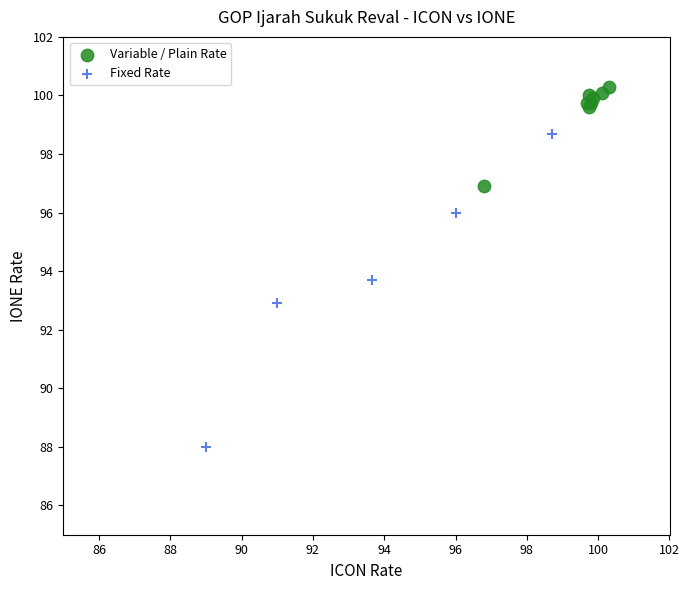

What are all the series names shown in the legend?

Variable / Plain Rate, Fixed Rate